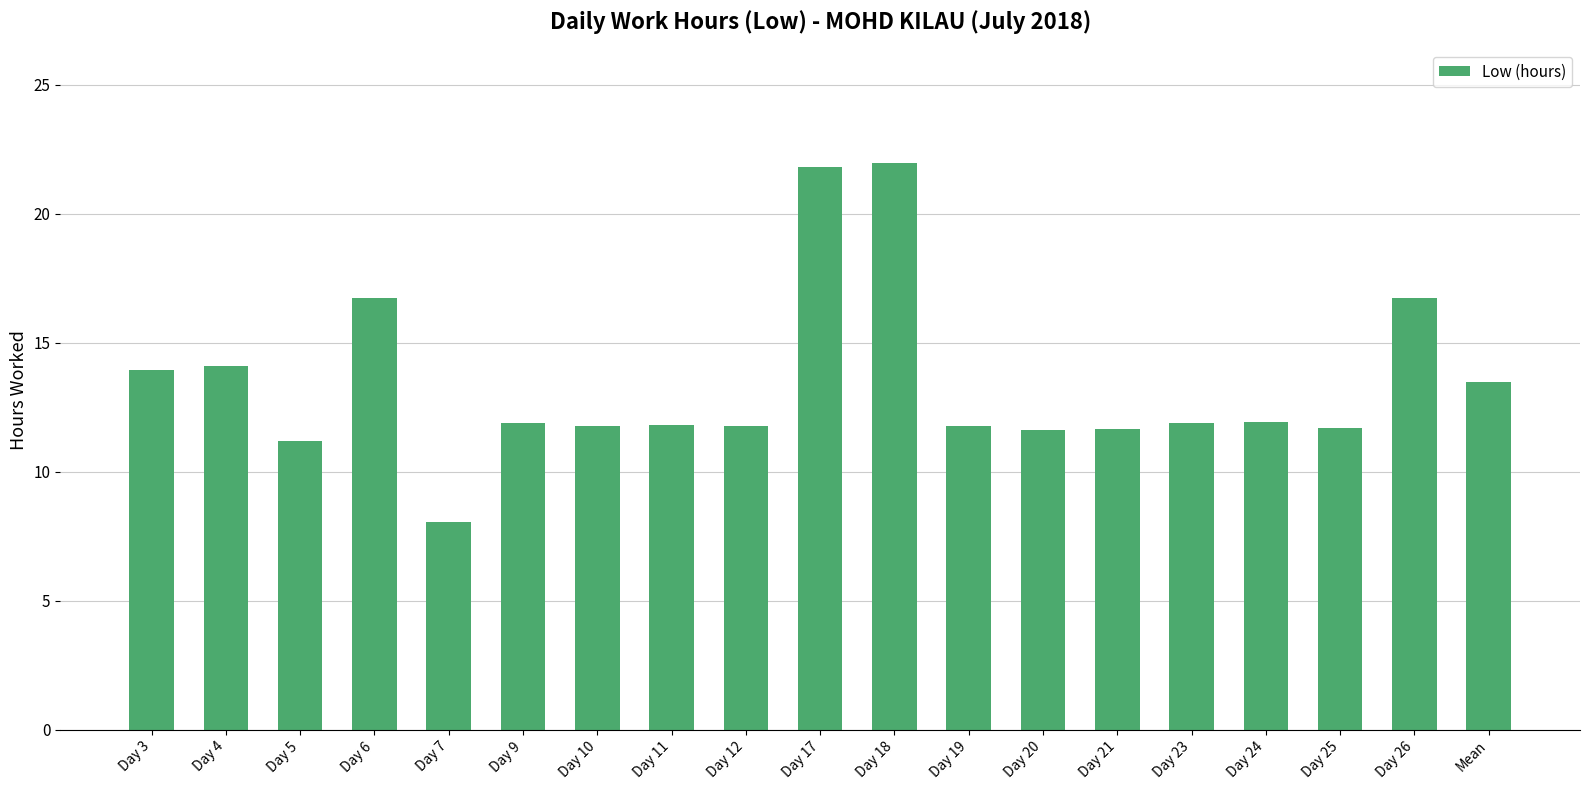

What is the label of the 4th bar from the left?

Day 6